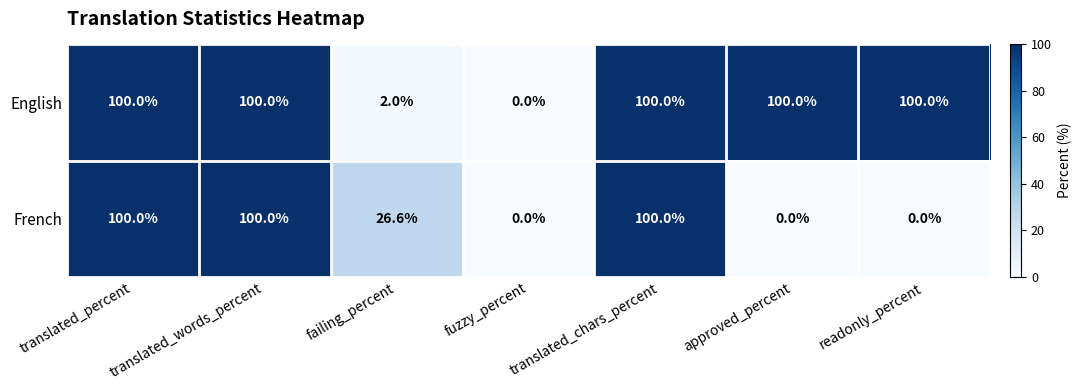

What is the greatest value displayed?

100.0